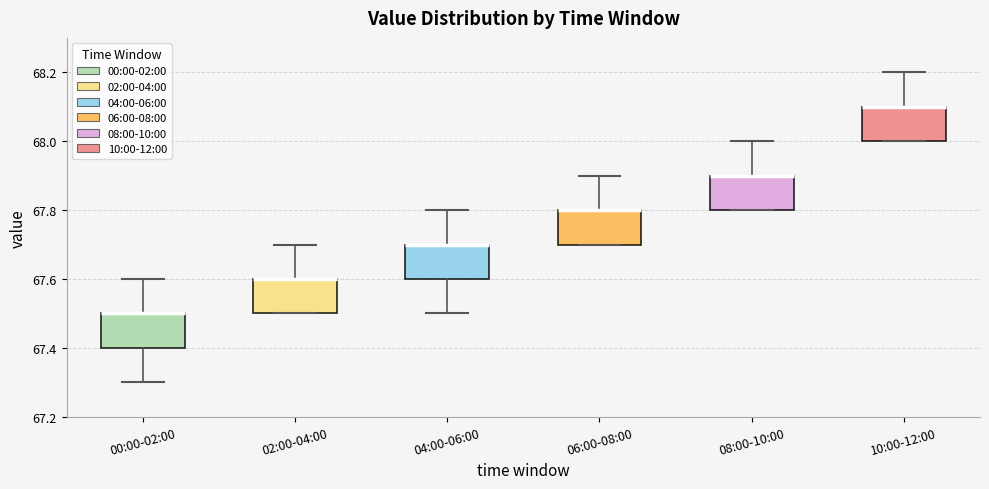

Where does the upper whisker of the box for 06:00-08:00 end on the y-axis? The values are not printed on the chart, so give them approximately, as read against the axis.

67.9